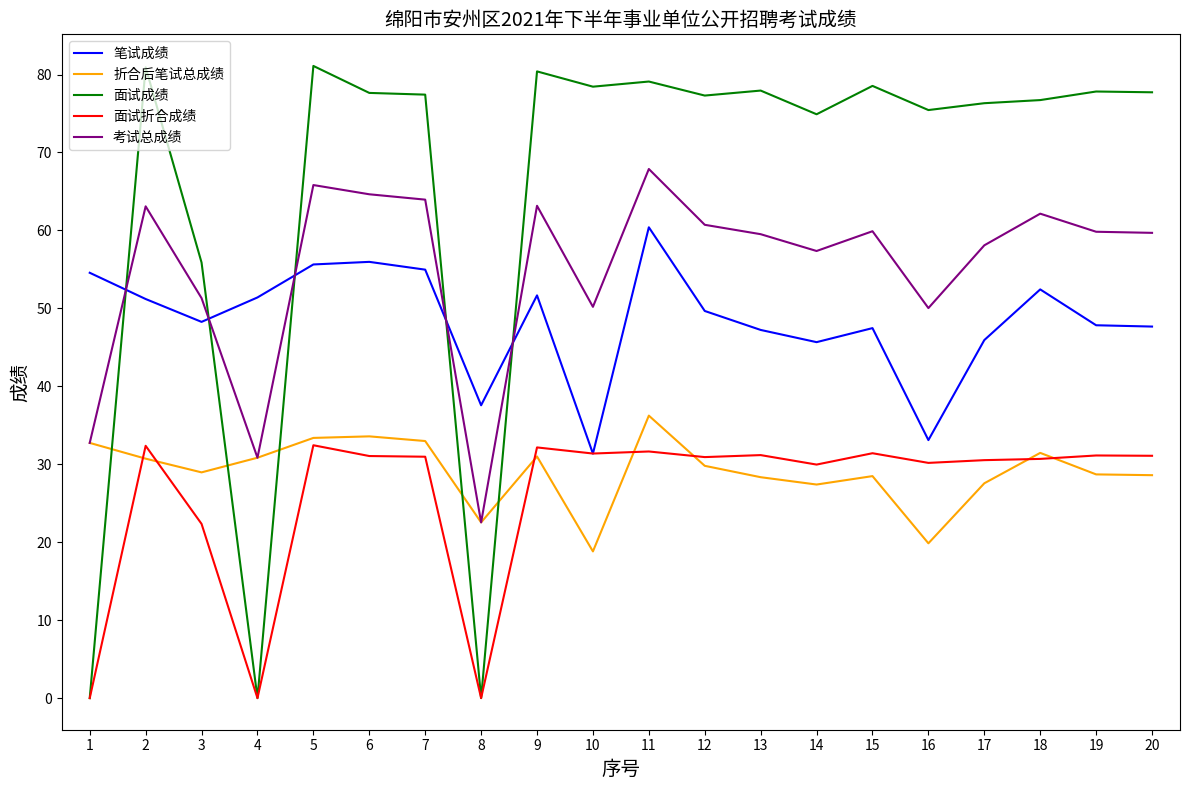

What is the approximate value of 面试成绩 at 5?

81.1